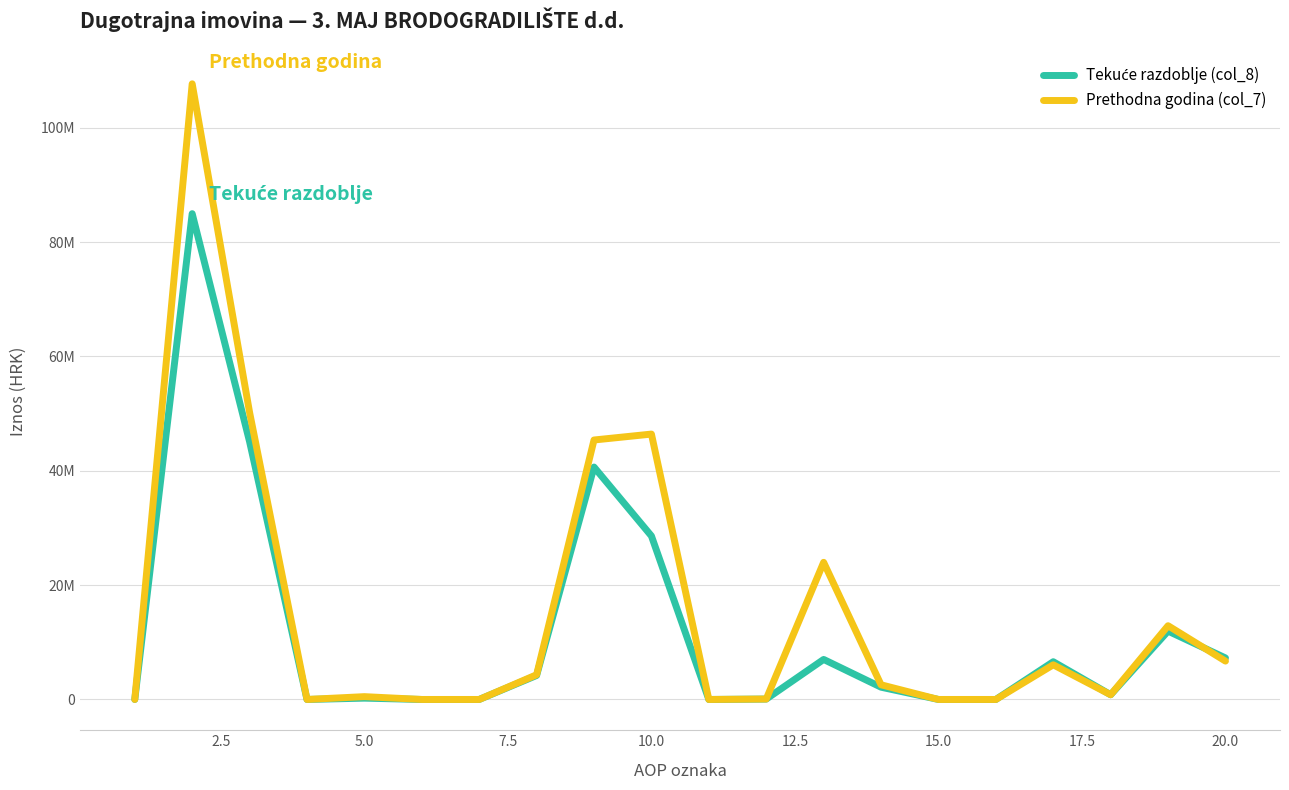

Rank the series by their average value, from highest to lowest.

Prethodna godina (col_7), Tekuće razdoblje (col_8)